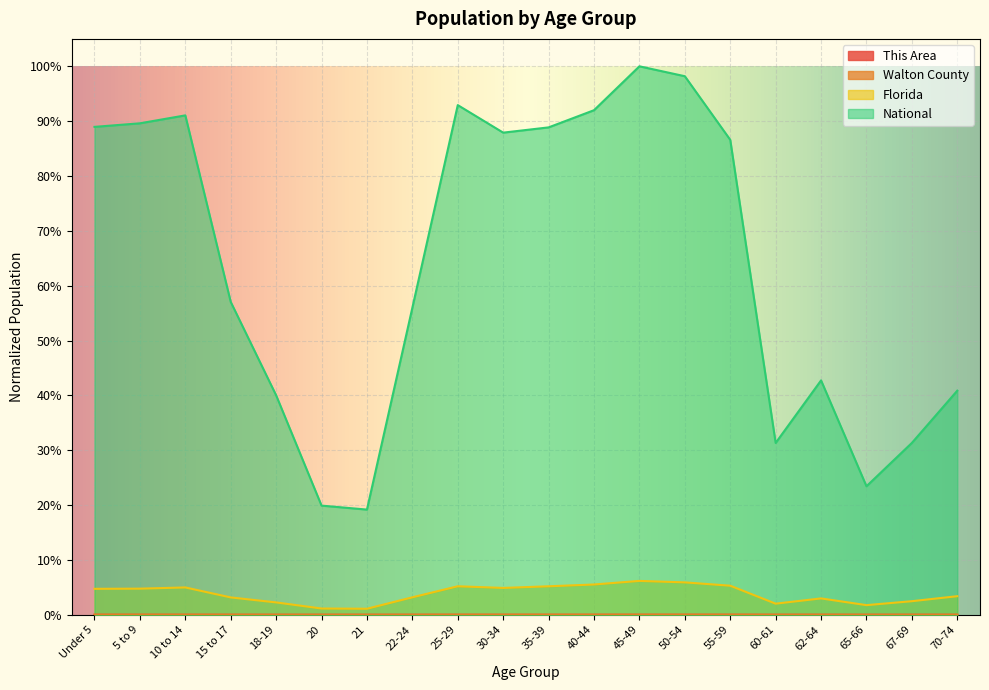

Reading left to right, extract all data points from this chart.

This Area: 0.0	0.0	0.0	0.0	0.0	0.0	0.0	0.0	0.0	0.0	0.0	0.0	0.0	0.0	0.0	0.0	0.0	0.0	0.0	0.0
Walton County: 0.0	0.0	0.0	0.0	0.0	0.0	0.0	0.0	0.0	0.0	0.0	0.0	0.0	0.0	0.0	0.0	0.0	0.0	0.0	0.0
Florida: 0.0	0.0	0.0	0.0	0.0	0.0	0.0	0.0	0.1	0.0	0.1	0.1	0.1	0.1	0.1	0.0	0.0	0.0	0.0	0.0
National: 0.9	0.9	0.9	0.6	0.4	0.2	0.2	0.6	0.9	0.9	0.9	0.9	1.0	1.0	0.9	0.3	0.4	0.2	0.3	0.4